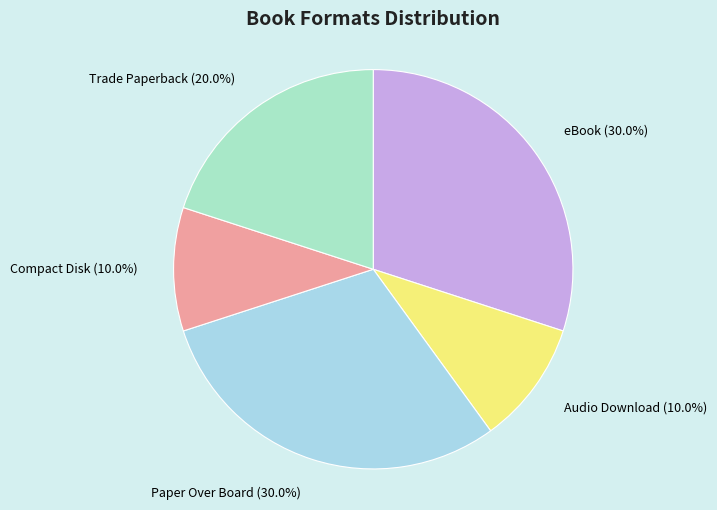

Combined, do Compact Disk (10.0%) and Audio Download (10.0%) account for over 50%?

No